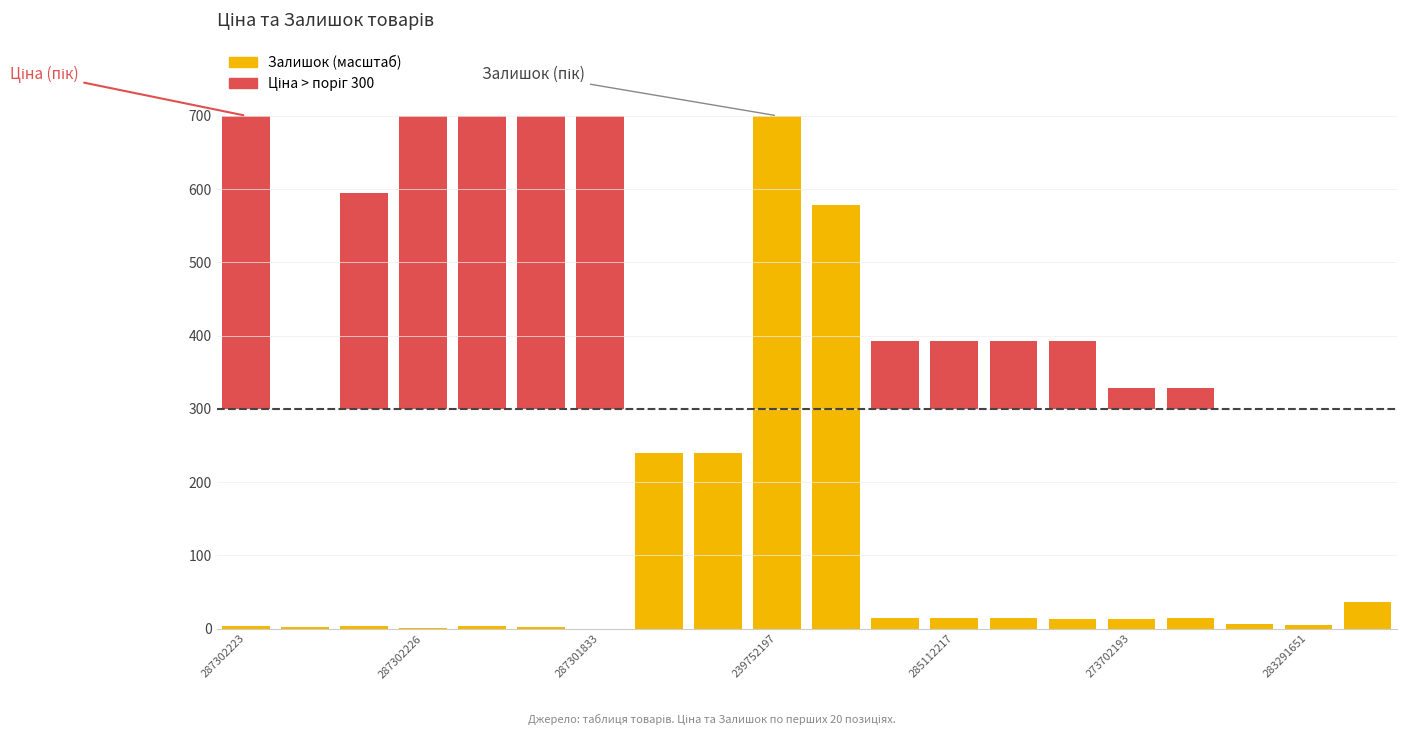

Which series changed the most between 15 and 17?

Ціна